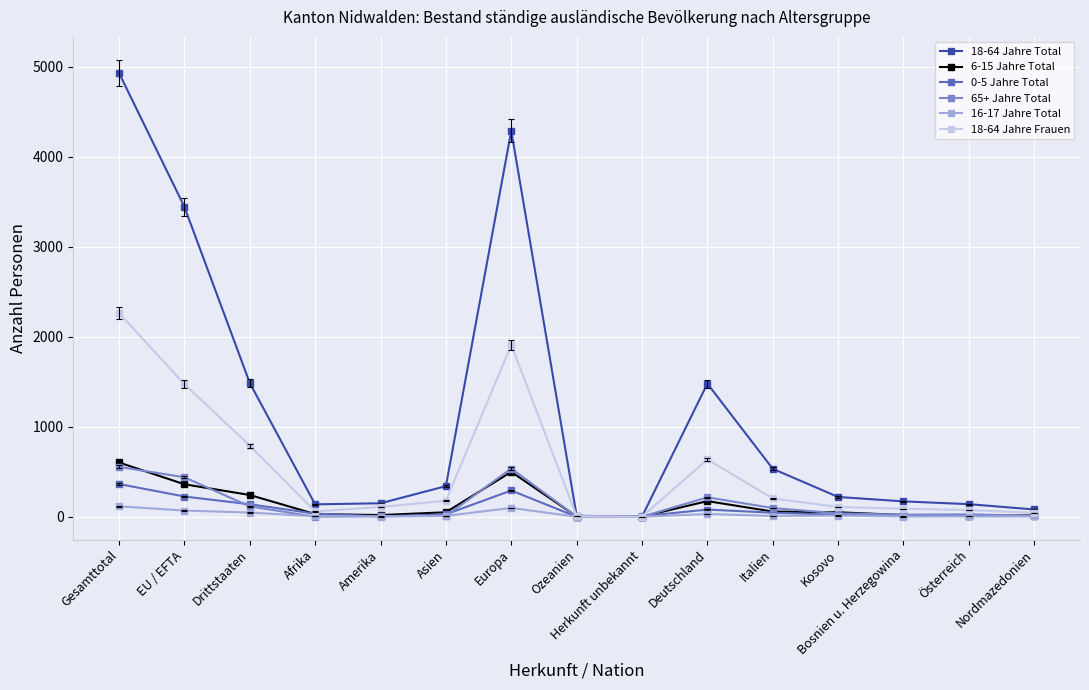

Is this an area chart (filled region under the line)?

No